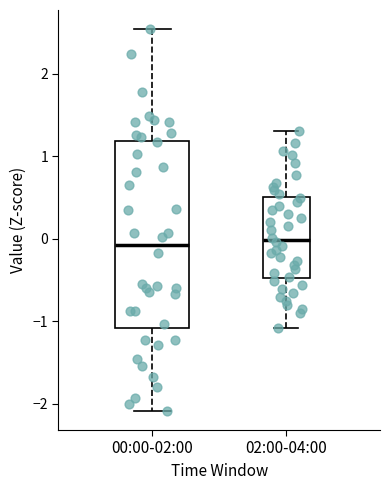

Reading left to right, read every box against the y-axis: the position of its median line, the range the box covers, and the ends of its whiskers. The values are not printed on the chart, so give them approximately, as read against the axis.

00:00-02:00: median -0.1, box -1.1 to 1.2, whiskers -2.1 to 2.5
02:00-04:00: median 0.0, box -0.5 to 0.5, whiskers -1.1 to 1.3